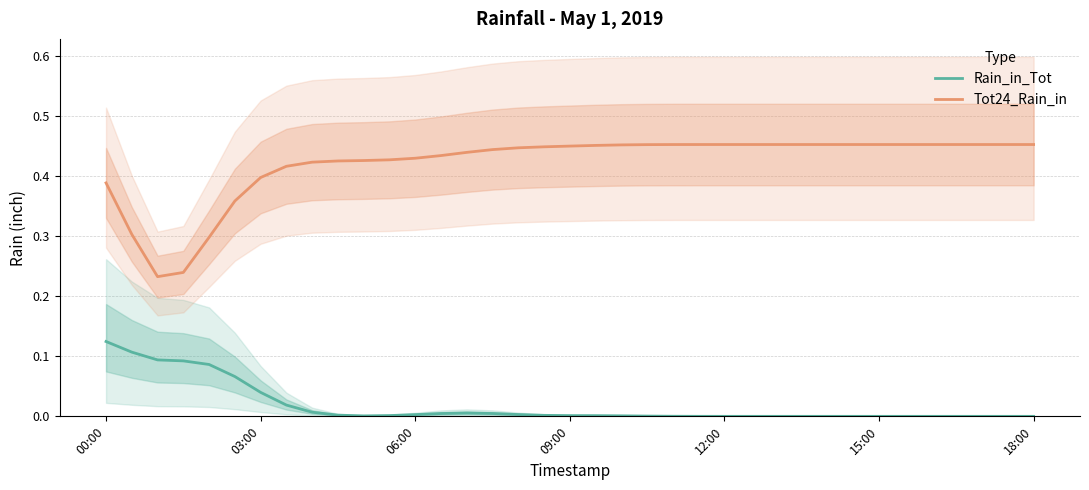

True or false: Rain_in_Tot and Tot24_Rain_in cross at least once.

False